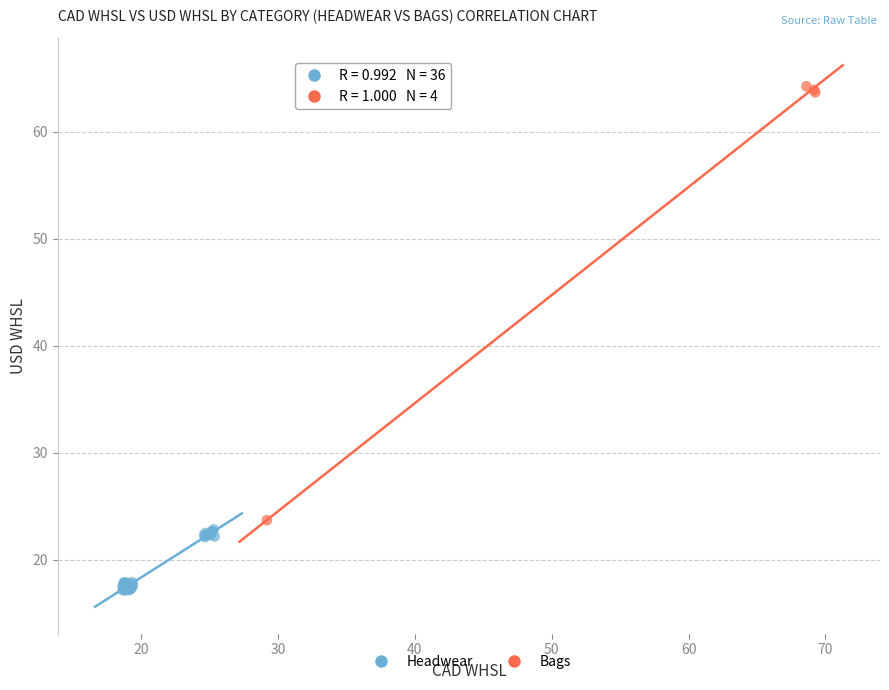

Which series contains the lowest Y value?

Headwear